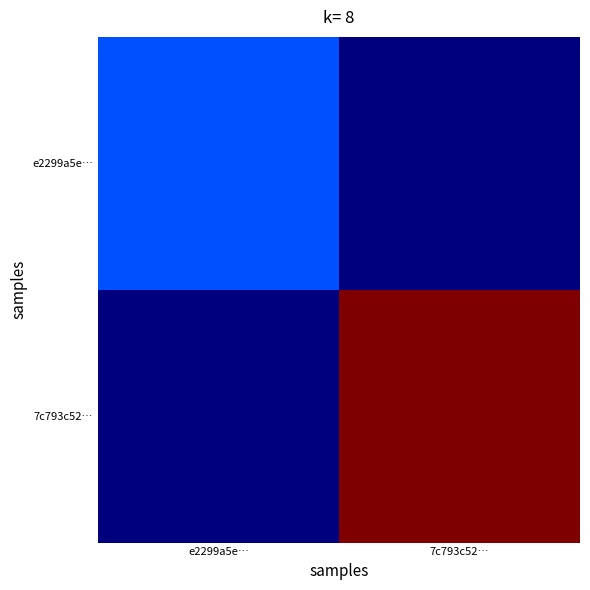

Rank the series at e2299a5e… from lowest to highest value.

7c793c52…, e2299a5e…